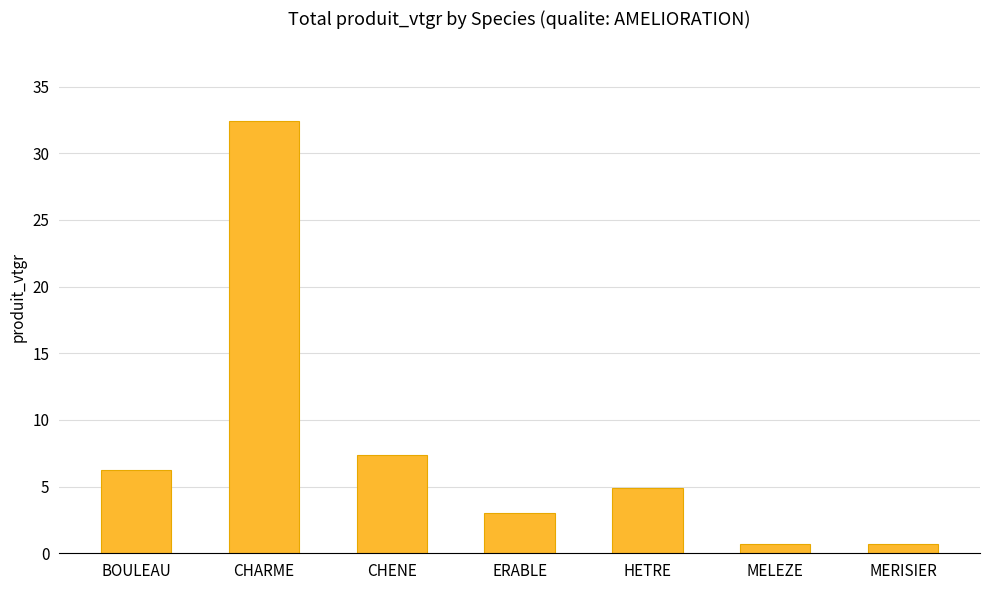

True or false: the data shows 0.7 at MERISIER.

True